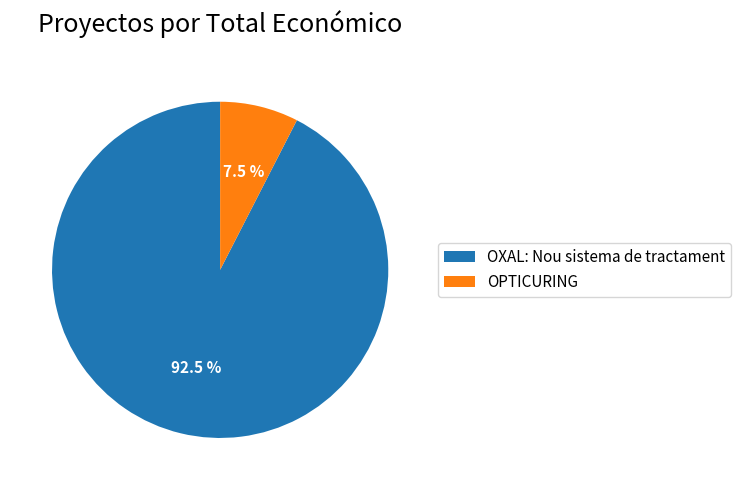

Which category has the smallest portion of the pie?

OPTICURING